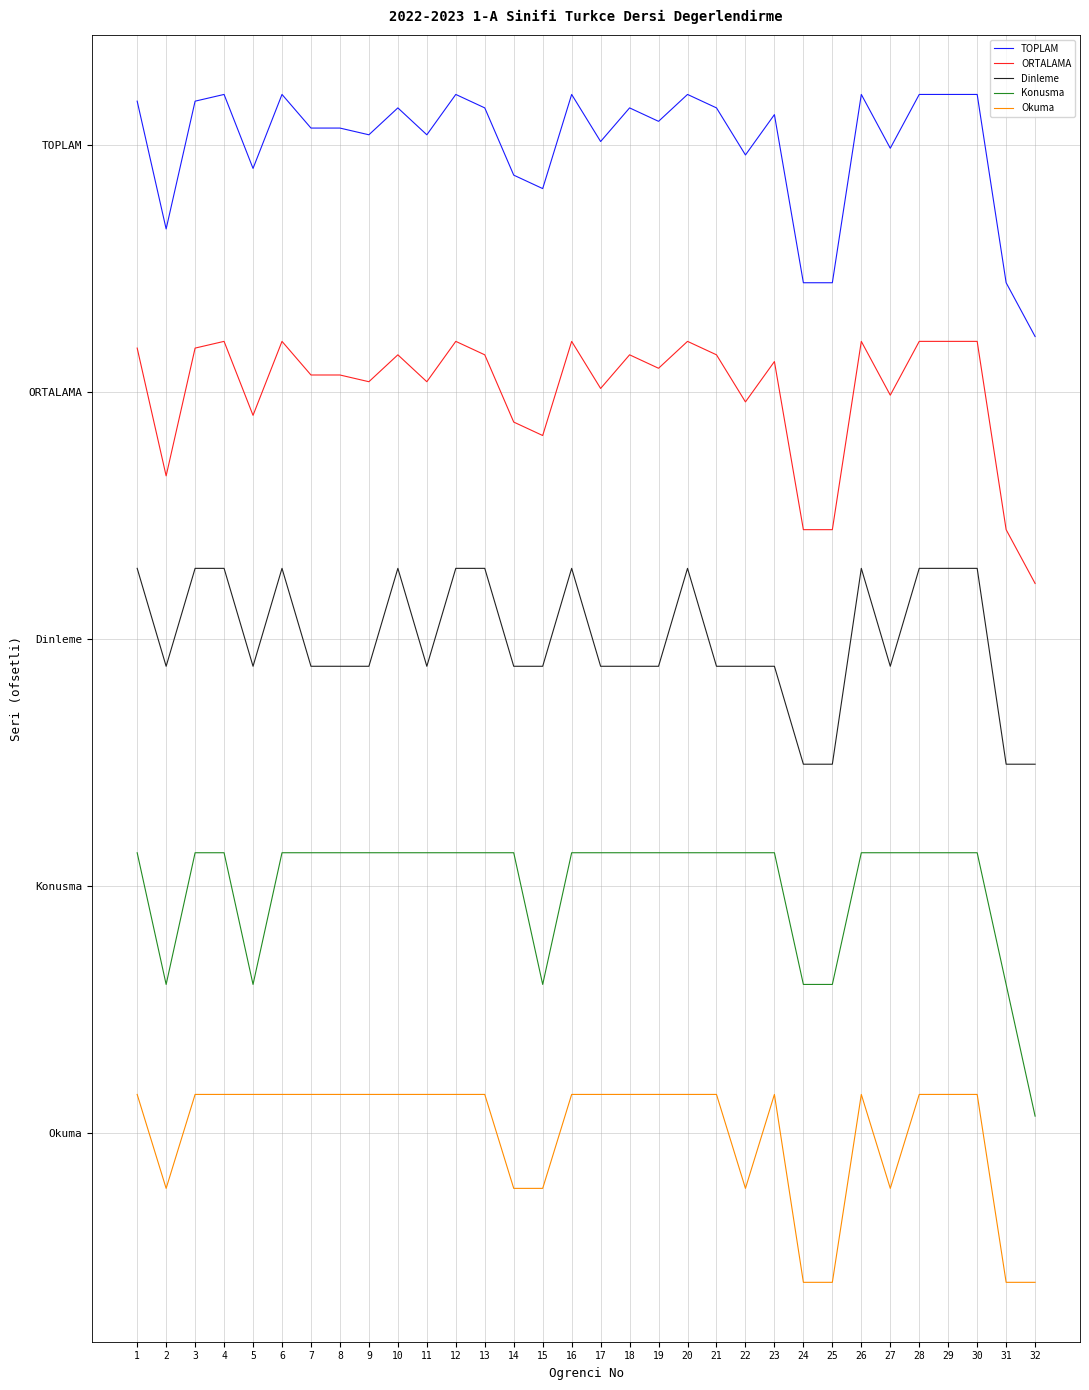

Is this an area chart (filled region under the line)?

No